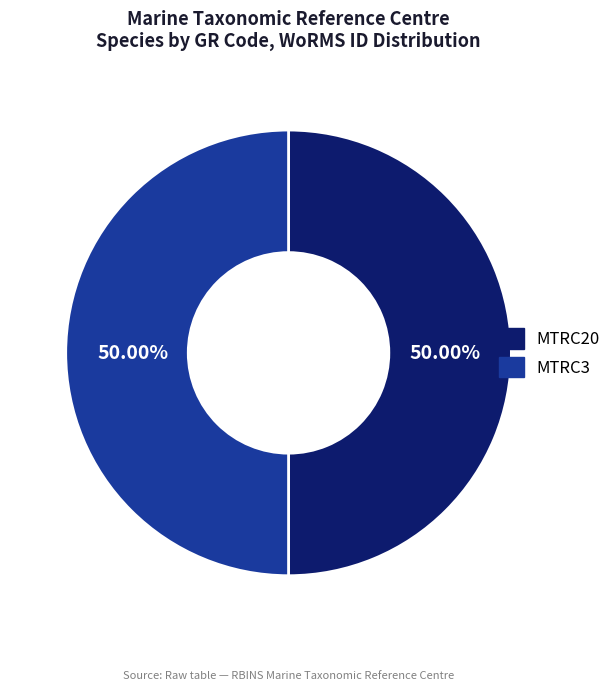

What is the ratio of the value at MTRC20 to the value at MTRC3?

1.0